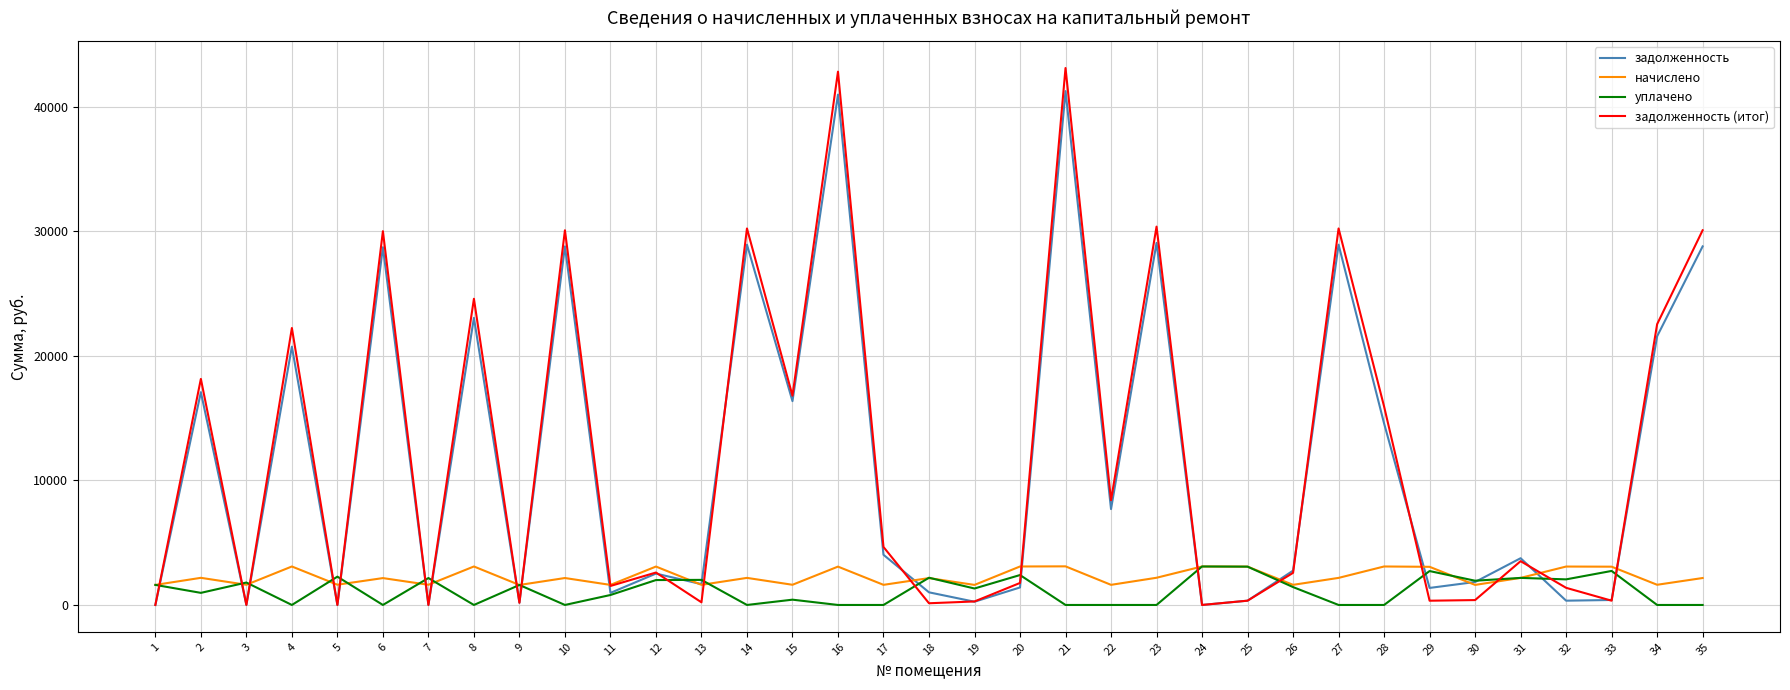

True or false: задолженность and начислено cross at least once.

True